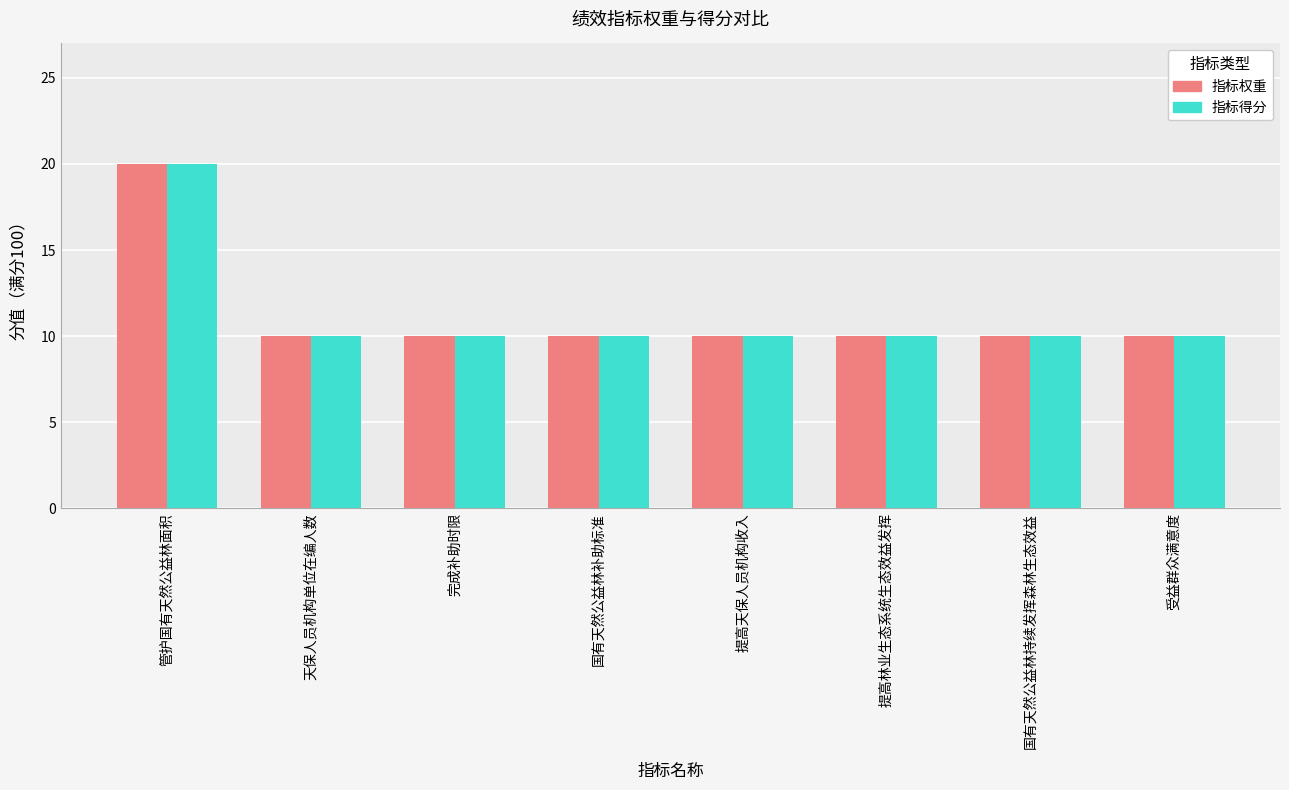

The value of 指标权重 at 管护国有天然公益林面积 is 31. True or false?

False